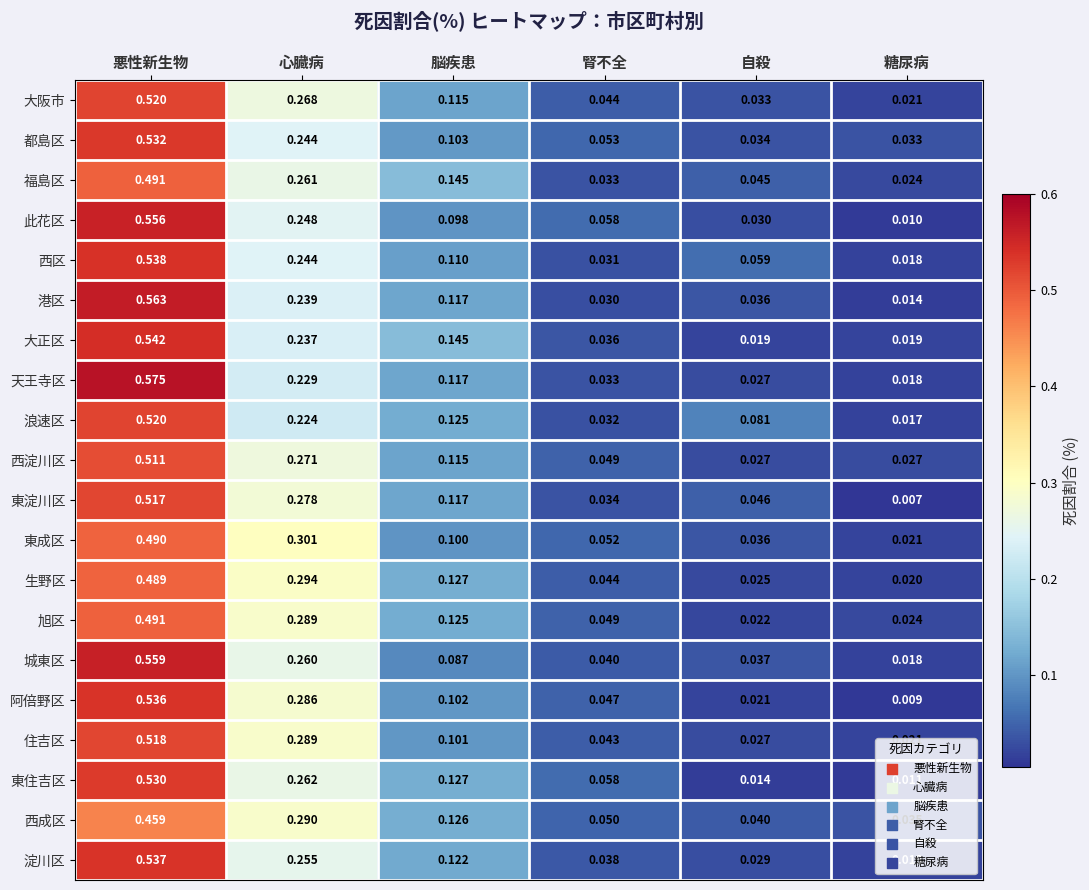

Where is 東淀川区 nearest to the value 0?

糖尿病